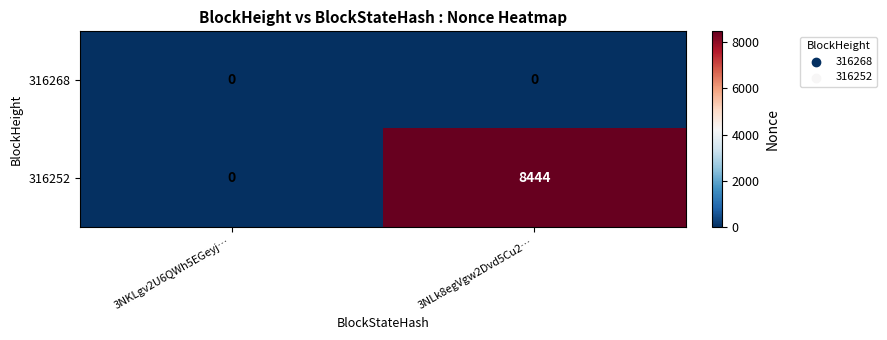

What is the average value of the 316252 series?

4222